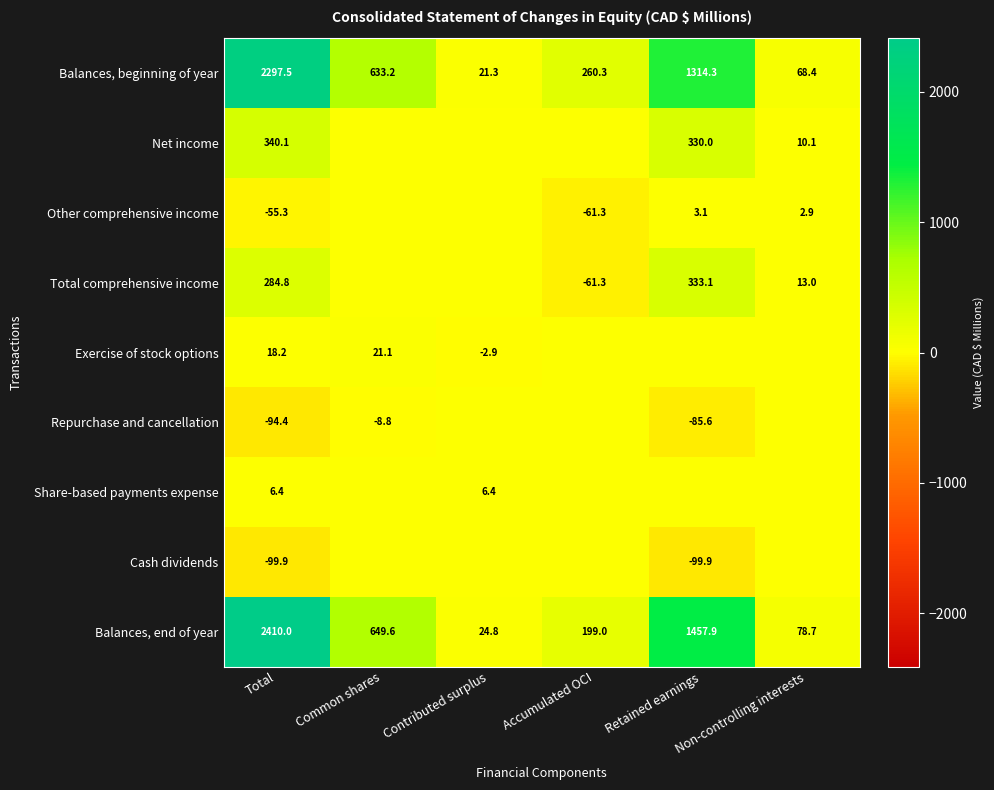

What is the highest value of the Balances, beginning of year series?

2297.5